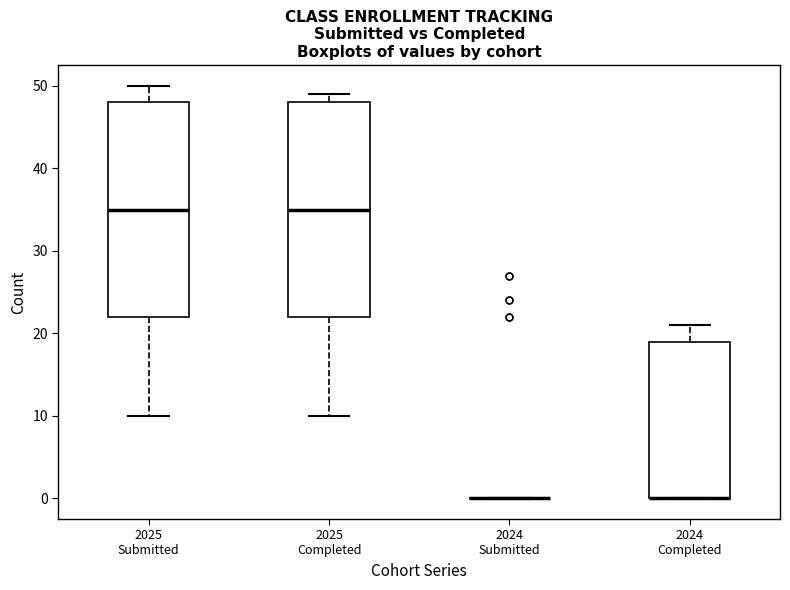

Where is the upper edge of the box for 2024 Completed on the y-axis? The values are not printed on the chart, so give them approximately, as read against the axis.

19